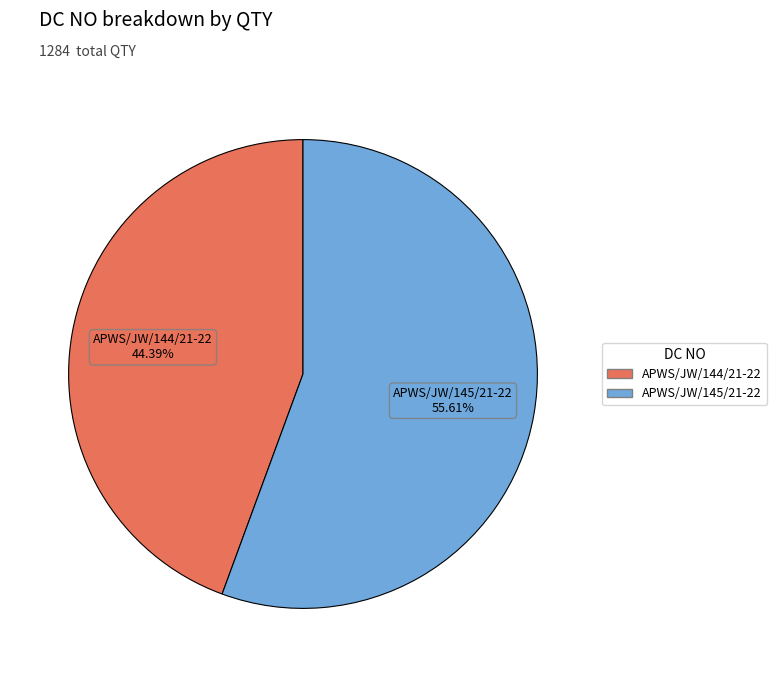

Which category has the smallest portion of the pie?

APWS/JW/144/21-22